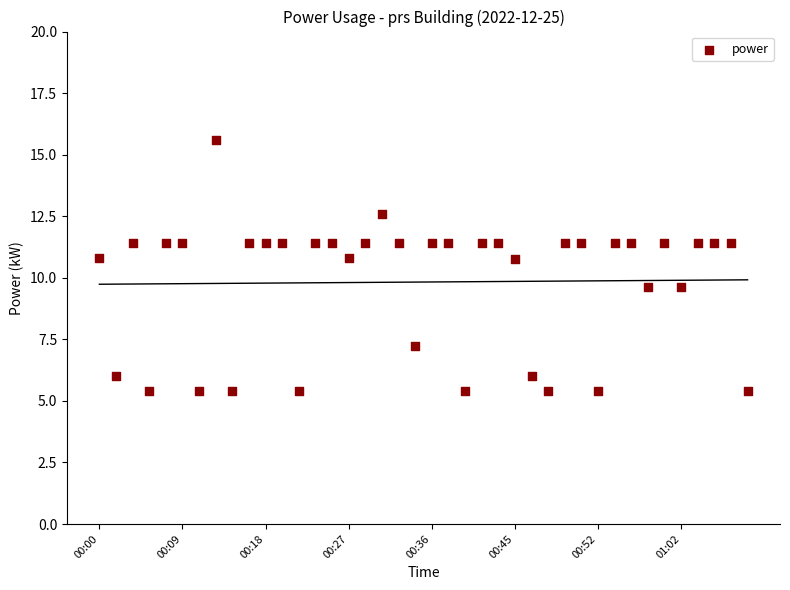

What is the range of Y values (max minus min)?

10.2